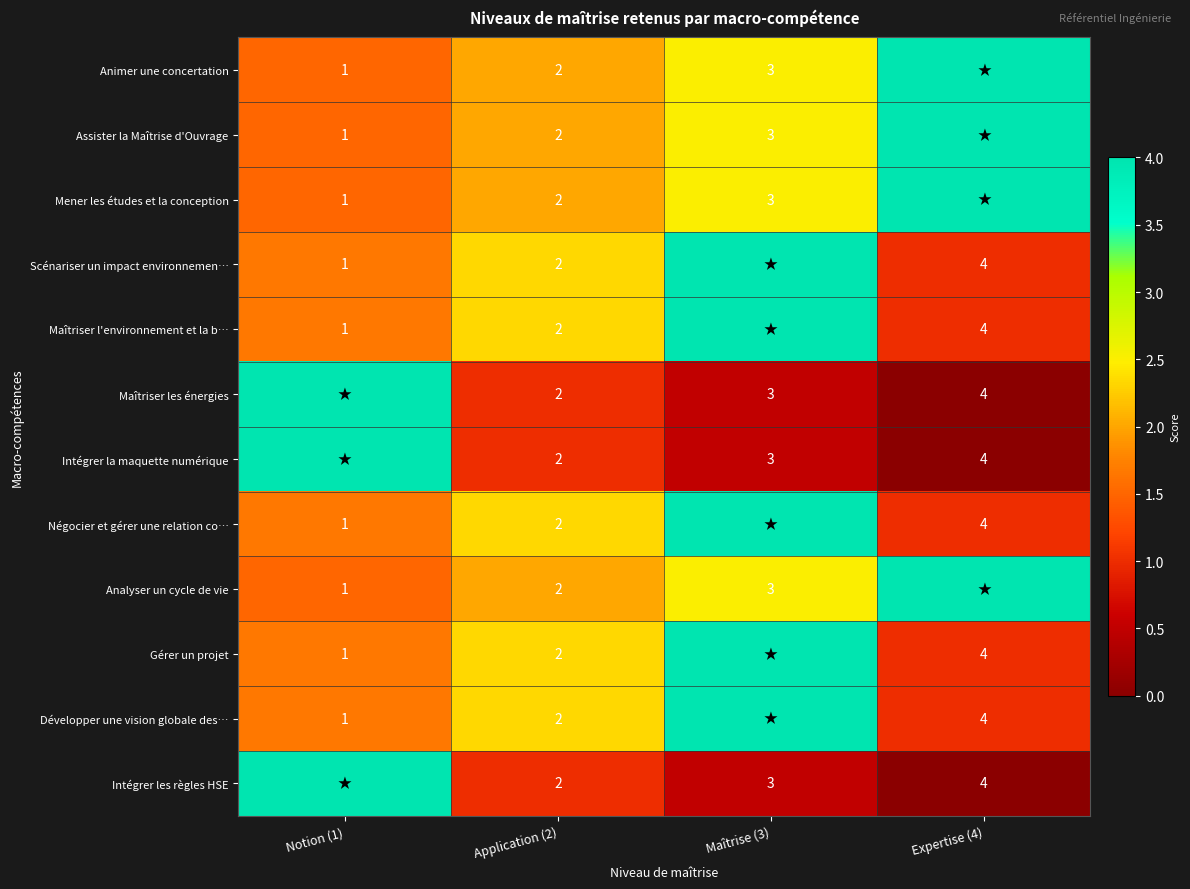

Is it true that Intégrer la maquette numérique equals 2 at Application (2)?

True